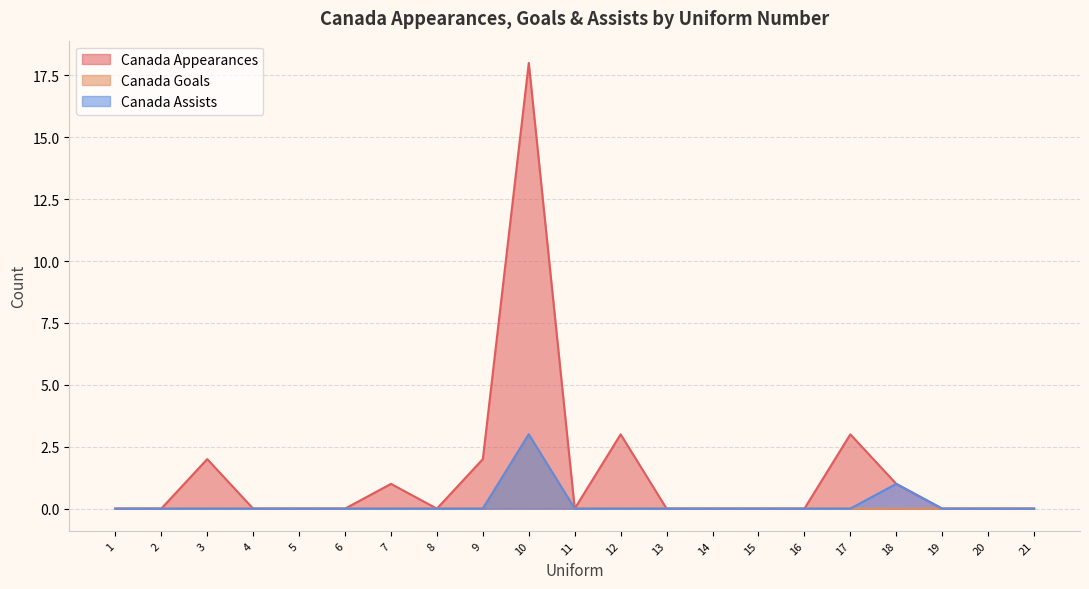

True or false: Canada Assists and Canada Goals intersect in this chart.

False